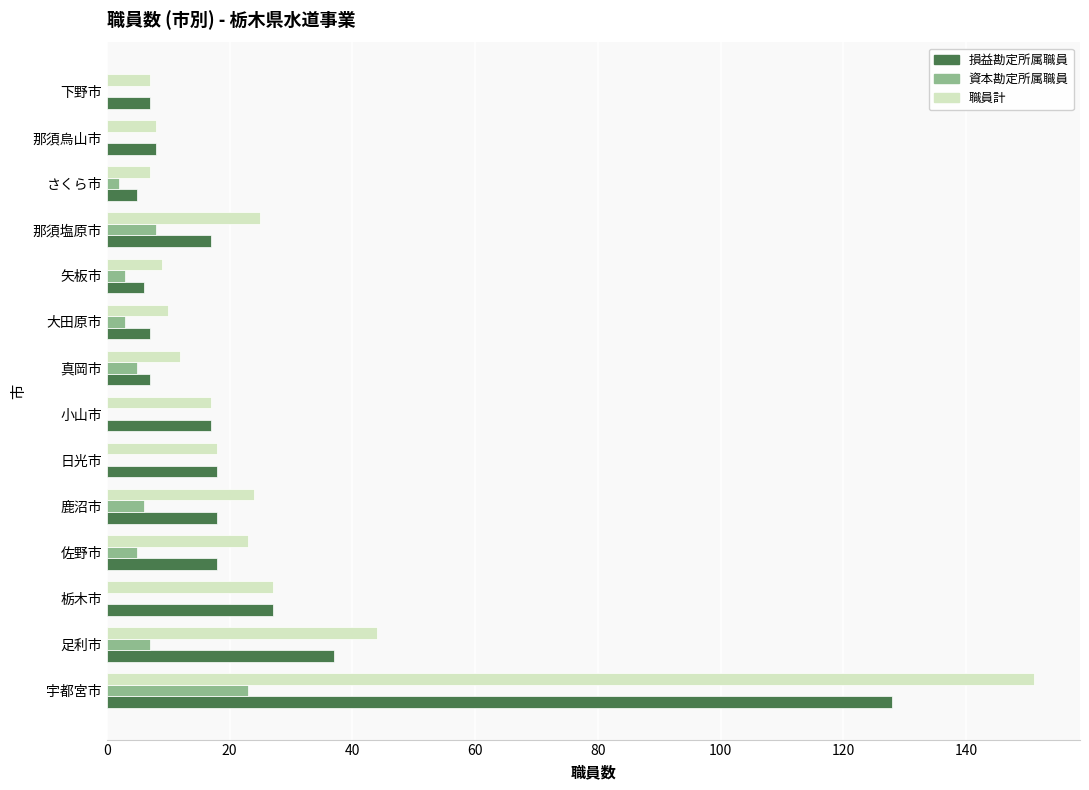

How many data points does each series have?

14